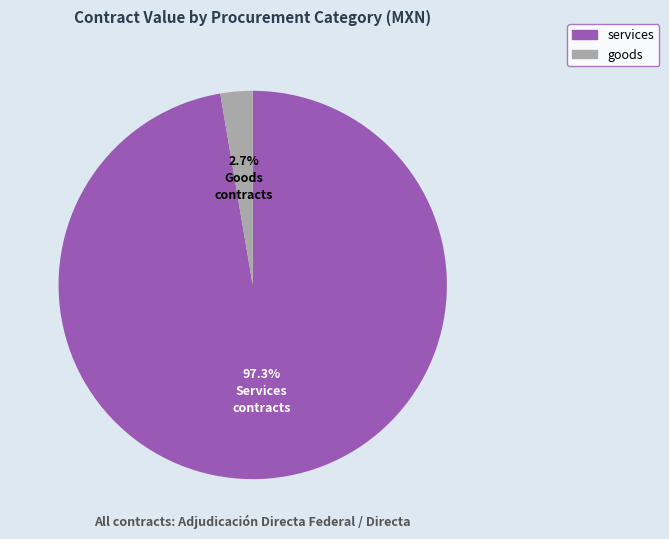

Does any single category account for the majority?

Yes